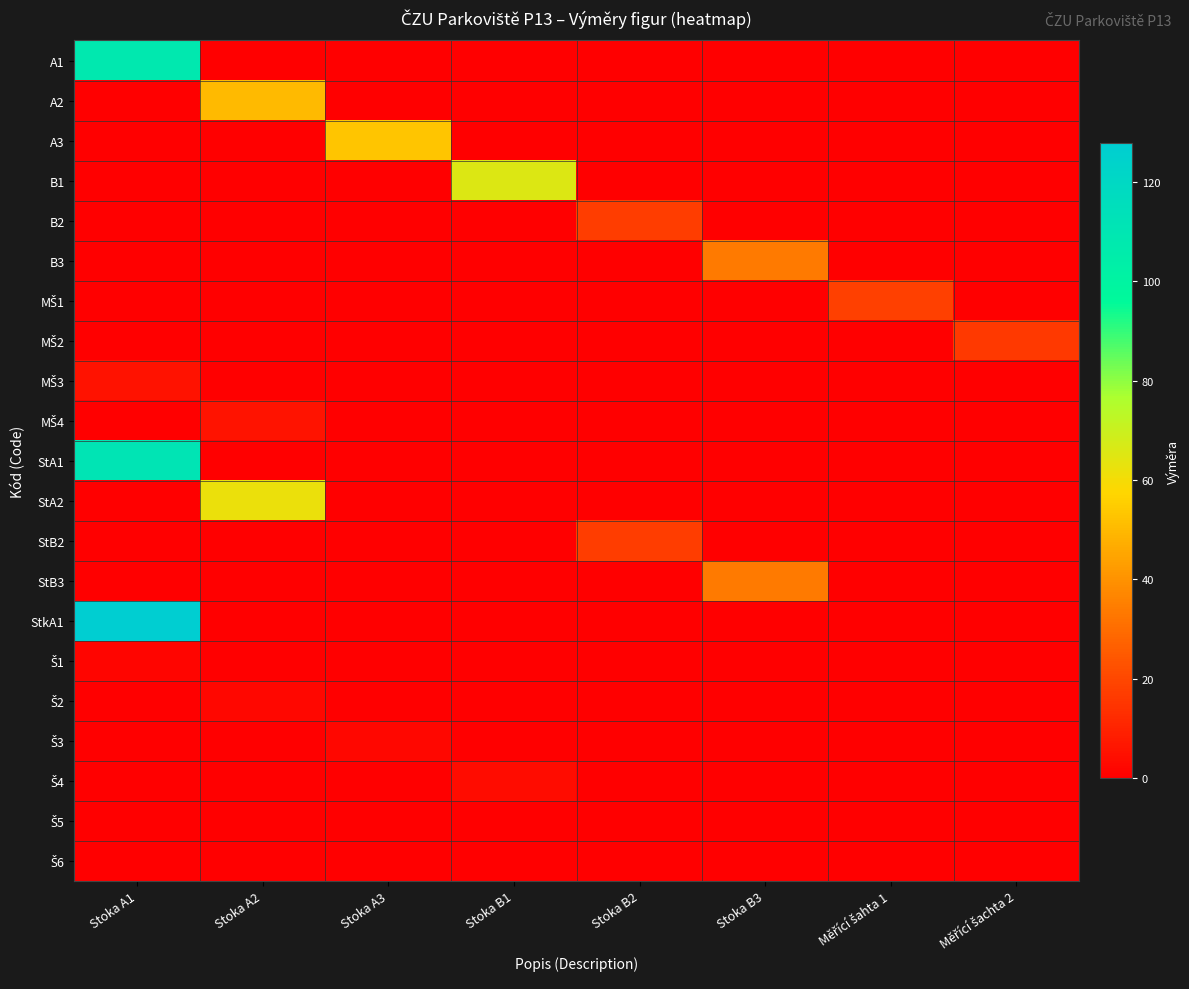

Rank the series at Stoka B3 from highest to lowest value.

B3, StB3, A1, A2, A3, B1, B2, MŠ1, MŠ2, MŠ3, MŠ4, StA1, StA2, StB2, StkA1, Š1, Š2, Š3, Š4, Š5, Š6